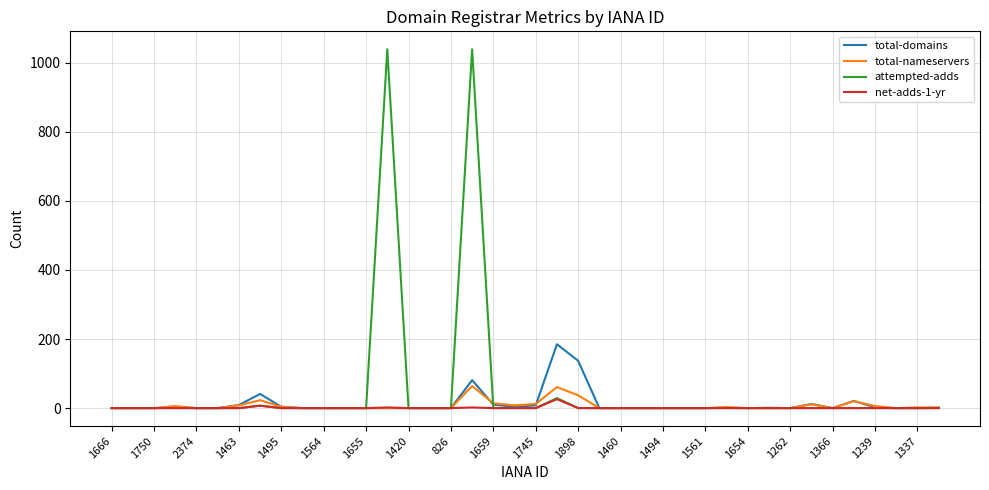

Does the chart display data point markers on the line(s)?

No